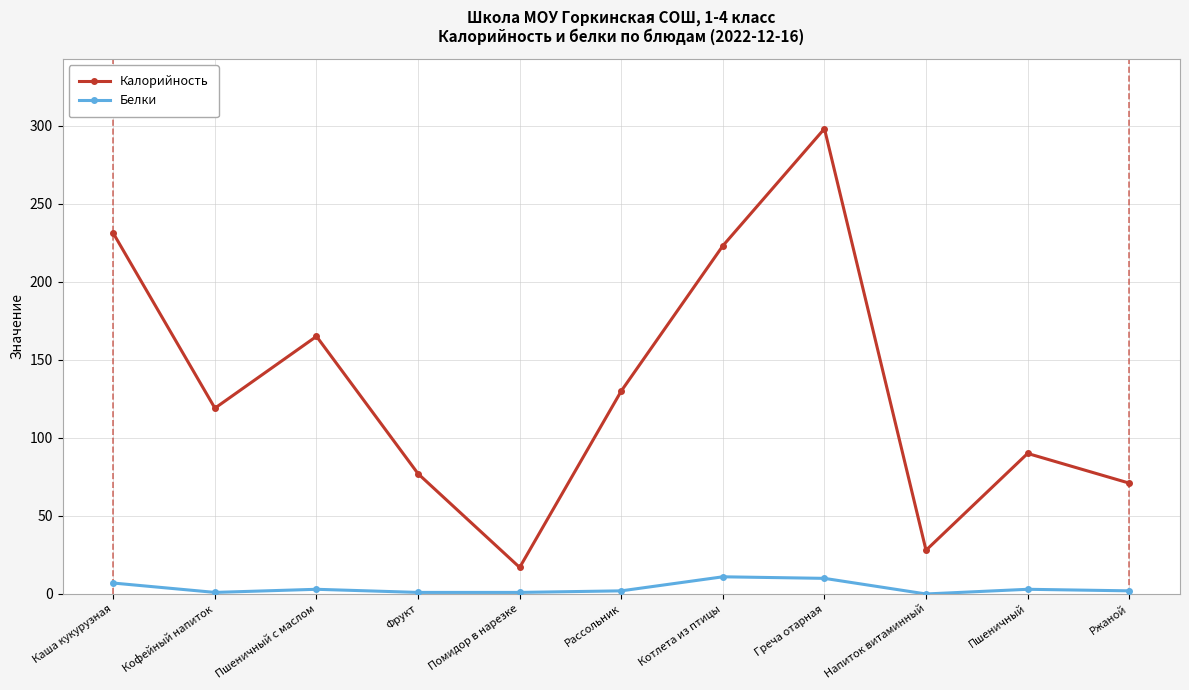

At which category is the sum across all series the highest?

Греча отарная